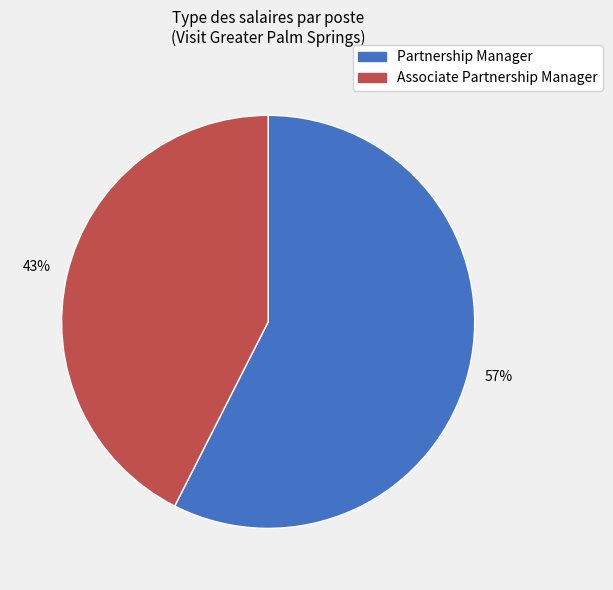

True or false: Associate Partnership Manager accounts for 43% of the total.

True